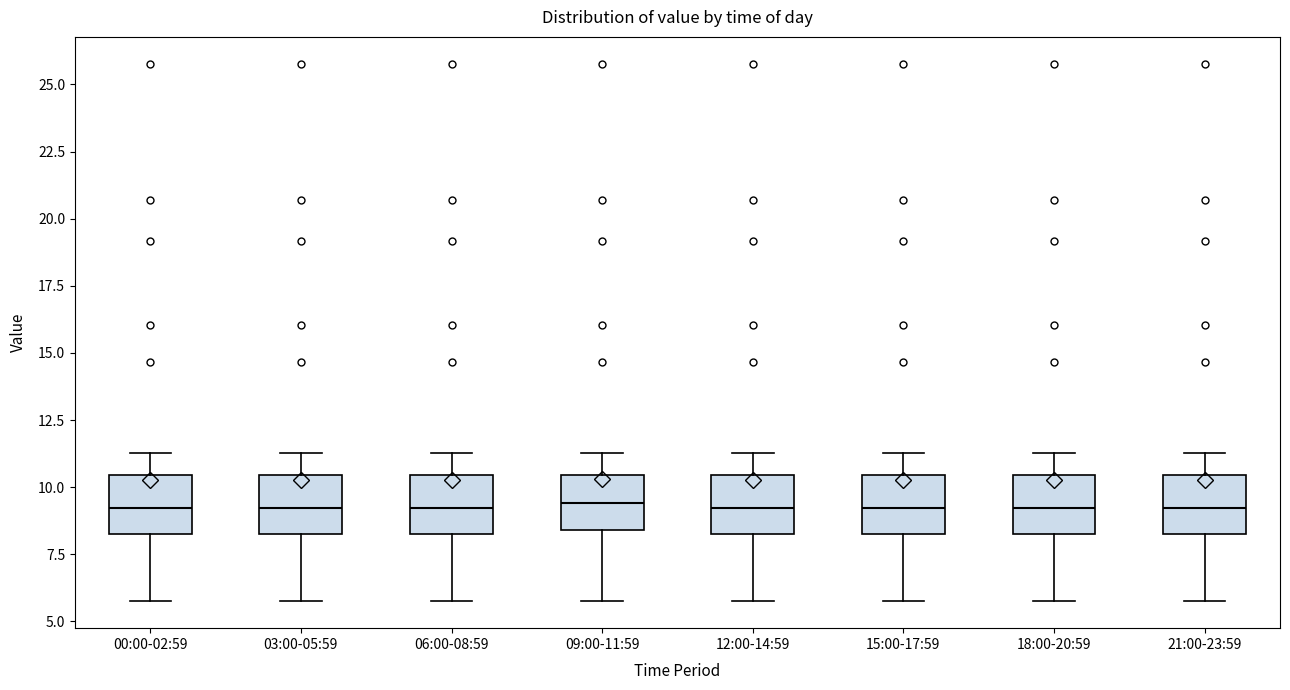

Reading left to right, read every box against the y-axis: the position of its median line, the range the box covers, and the ends of its whiskers. The values are not printed on the chart, so give them approximately, as read against the axis.

00:00-02:59: median 9.0, box 8.5 to 10.5, whiskers 6.0 to 11.5
03:00-05:59: median 9.0, box 8.5 to 10.5, whiskers 6.0 to 11.5
06:00-08:59: median 9.0, box 8.5 to 10.5, whiskers 6.0 to 11.5
09:00-11:59: median 9.5, box 8.5 to 10.5, whiskers 6.0 to 11.5
12:00-14:59: median 9.0, box 8.5 to 10.5, whiskers 6.0 to 11.5
15:00-17:59: median 9.0, box 8.5 to 10.5, whiskers 6.0 to 11.5
18:00-20:59: median 9.0, box 8.5 to 10.5, whiskers 6.0 to 11.5
21:00-23:59: median 9.0, box 8.5 to 10.5, whiskers 6.0 to 11.5